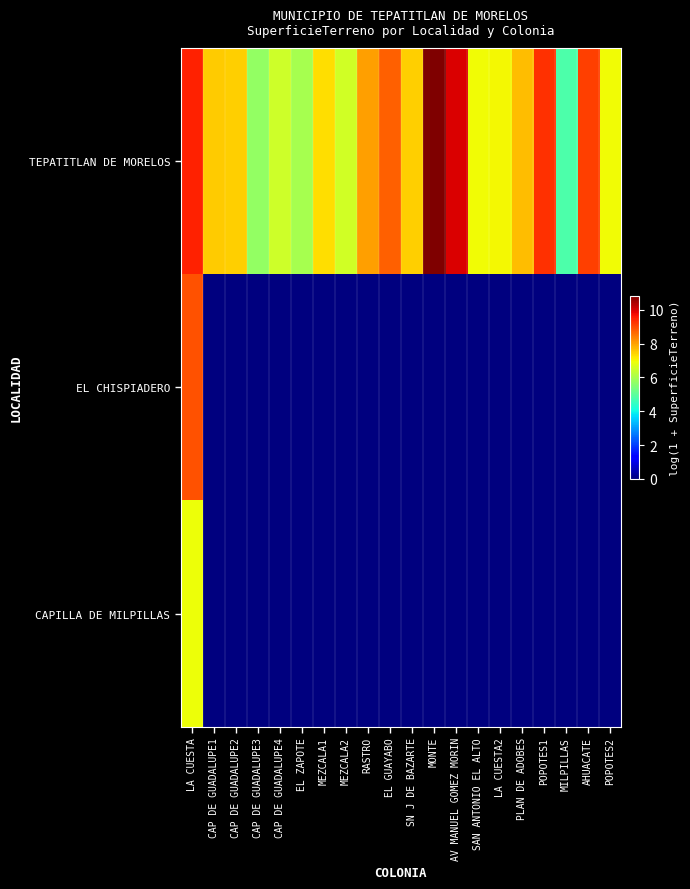

What is the difference between the highest and lowest values at CAP DE GUADALUPE2?

7.5